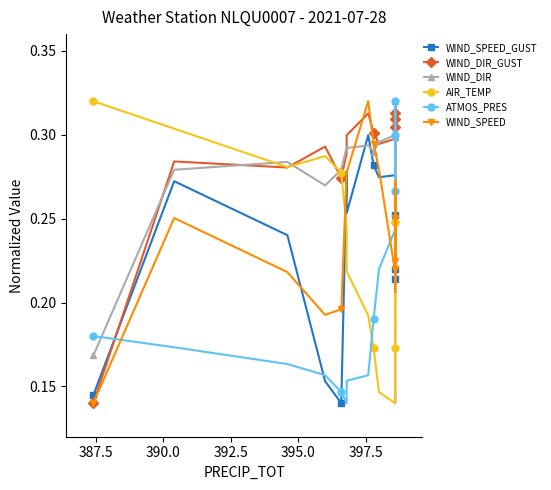

How many intersections are there between WIND_SPEED and WIND_SPEED_GUST?

9